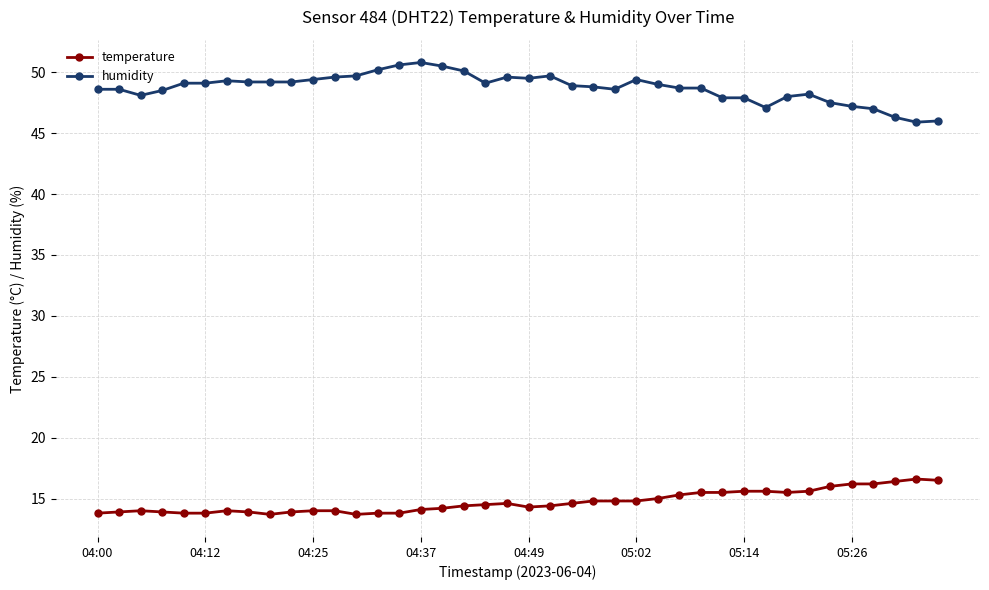

True or false: humidity has more than 1 interior local peaks.

True